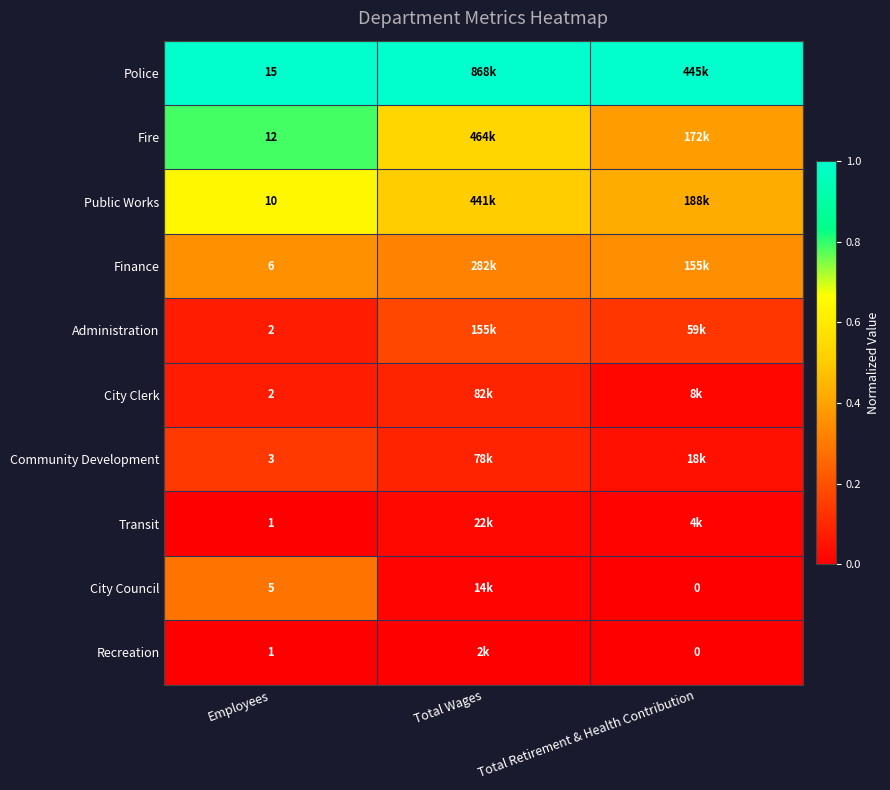

True or false: City Clerk has a value of 0.2 at Total Wages.

False